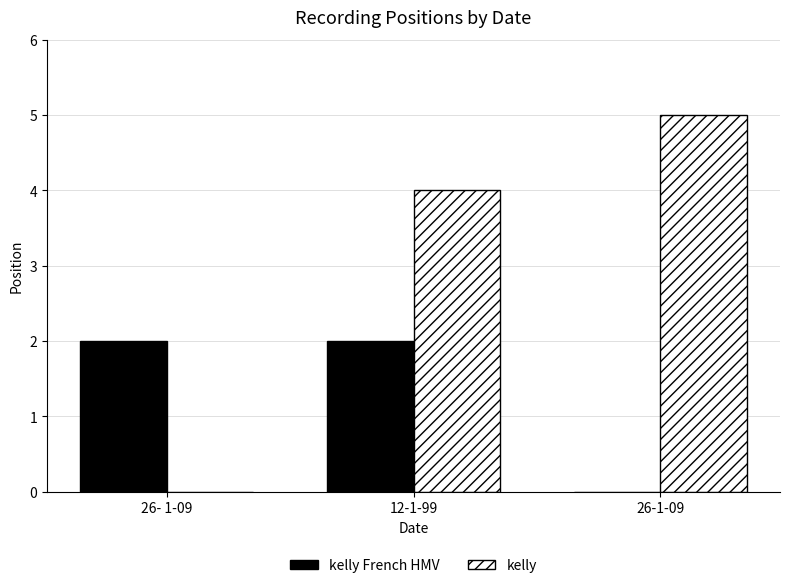

The kelly series shows -2 at 26- 1-09. True or false?

False